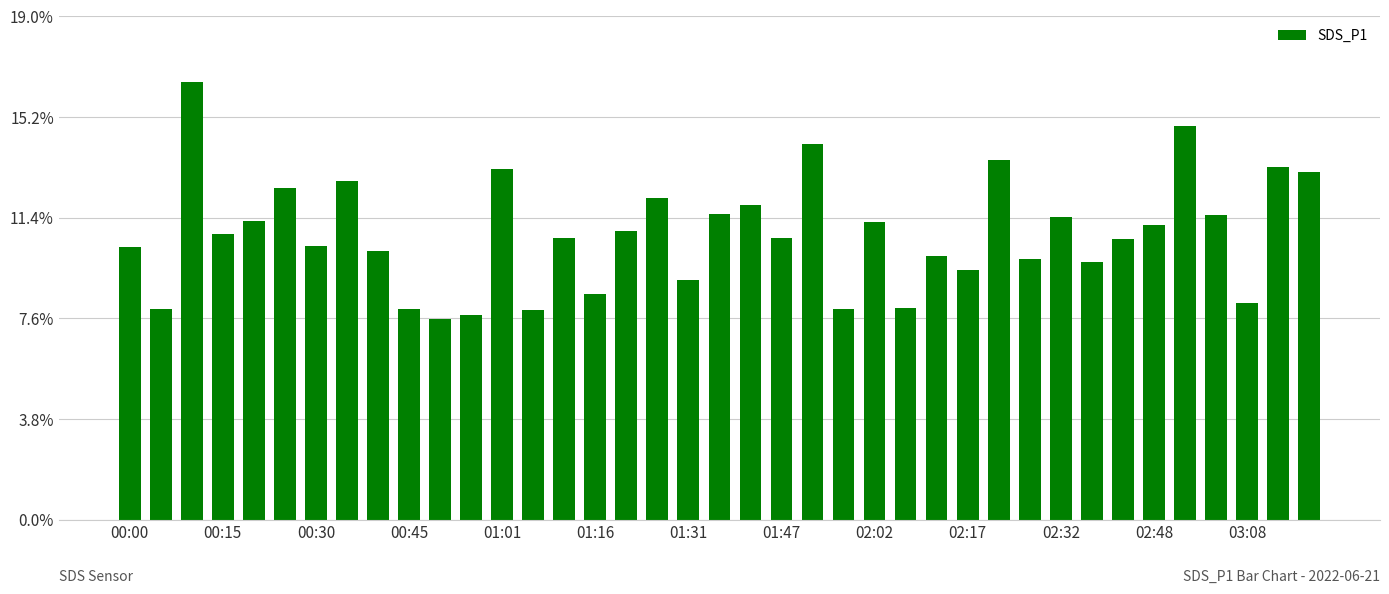

Are the bars grouped side by side (vs. stacked)?

No